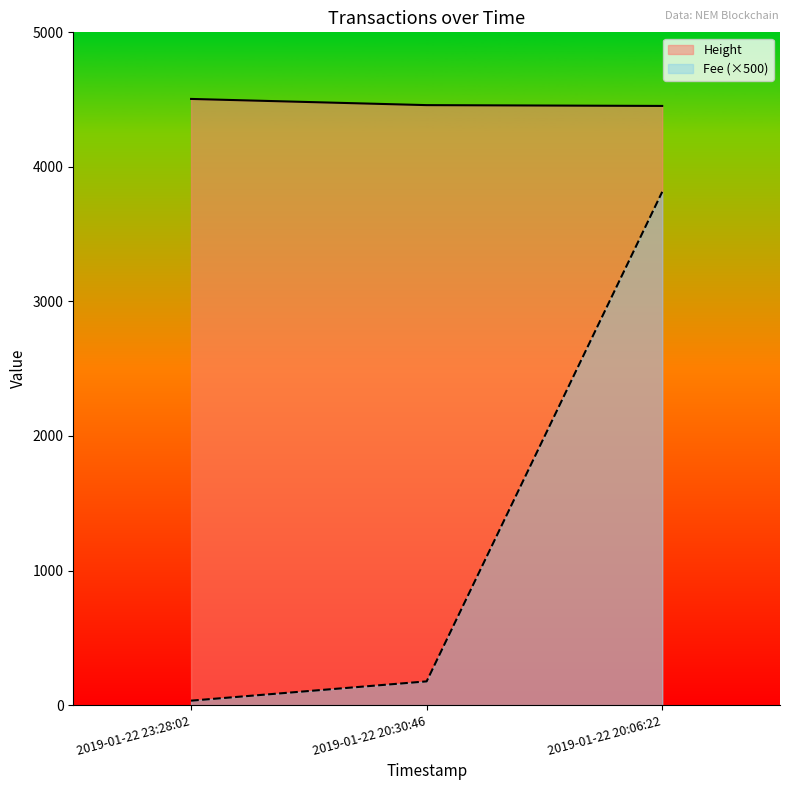

The Fee series shows 33.1 at 2019-01-22 23:28:02. True or false?

True